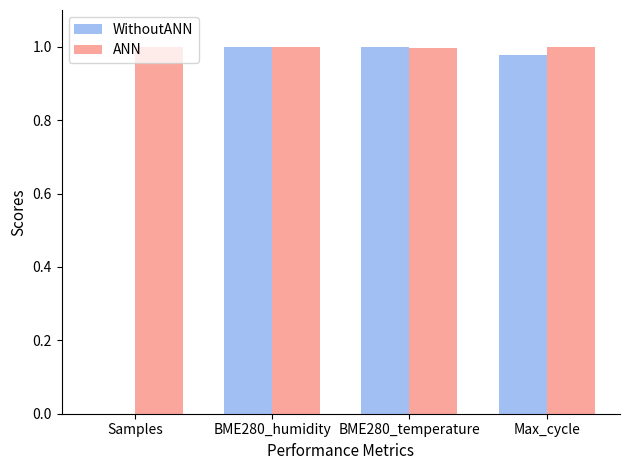

What is the sum of all WithoutANN values?

3.0